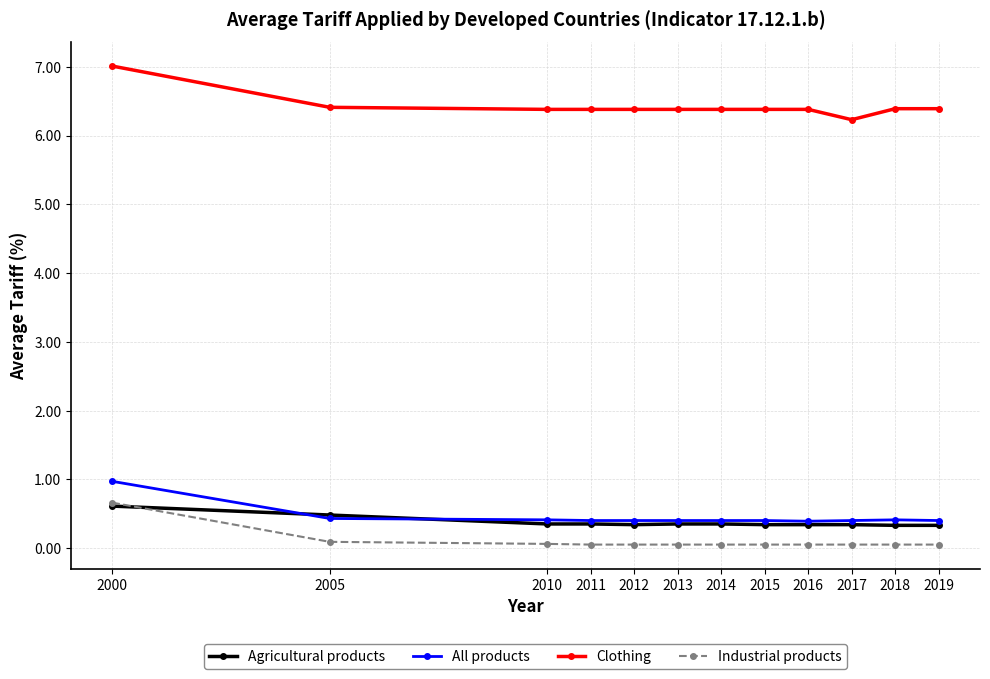

How many lines are shown in the chart?

4